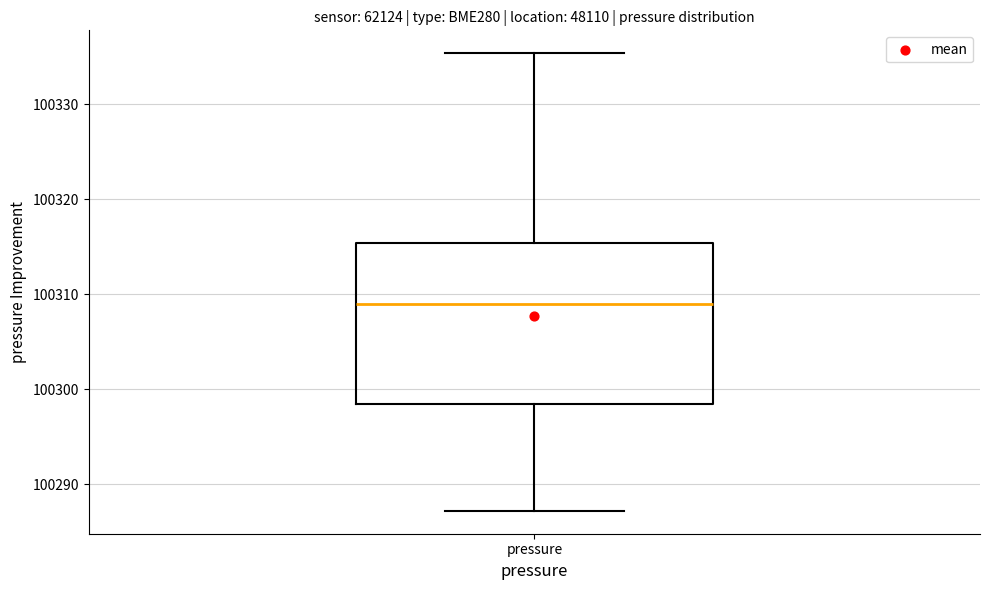

Transcribe this box plot: give where the median line is, the range the box spans, and where the two whiskers end, as read against the y-axis. The values are not printed on the chart, so give them approximately, as read against the axis.

median 100309, box 100298 to 100315, whiskers 100287 to 100335